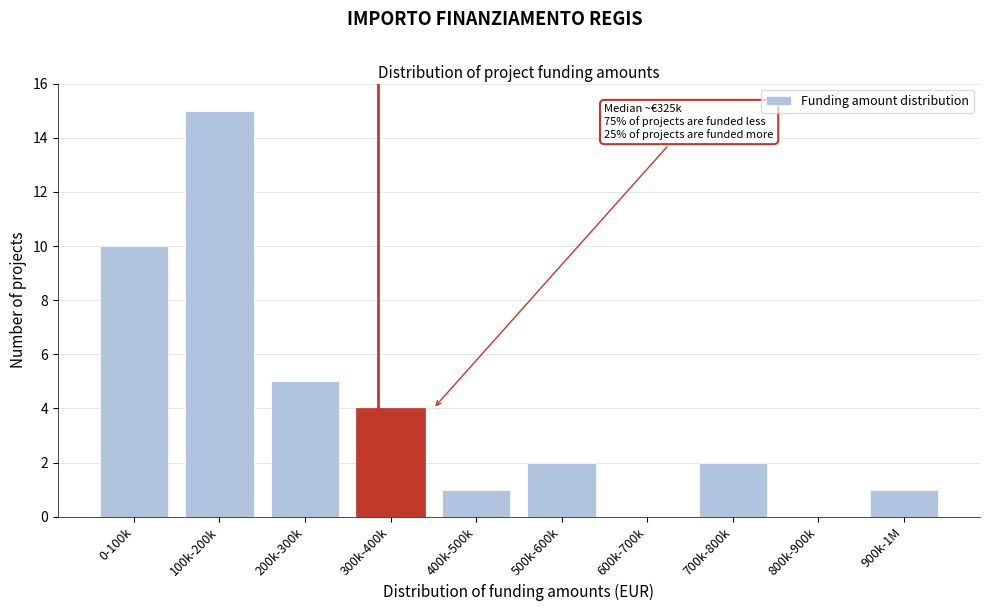

Reading left to right, what are all the values shown in this chart?

0-100k=10	100k-200k=15	200k-300k=5	300k-400k=4	400k-500k=1	500k-600k=2	600k-700k=0	700k-800k=2	800k-900k=0	900k-1M=1